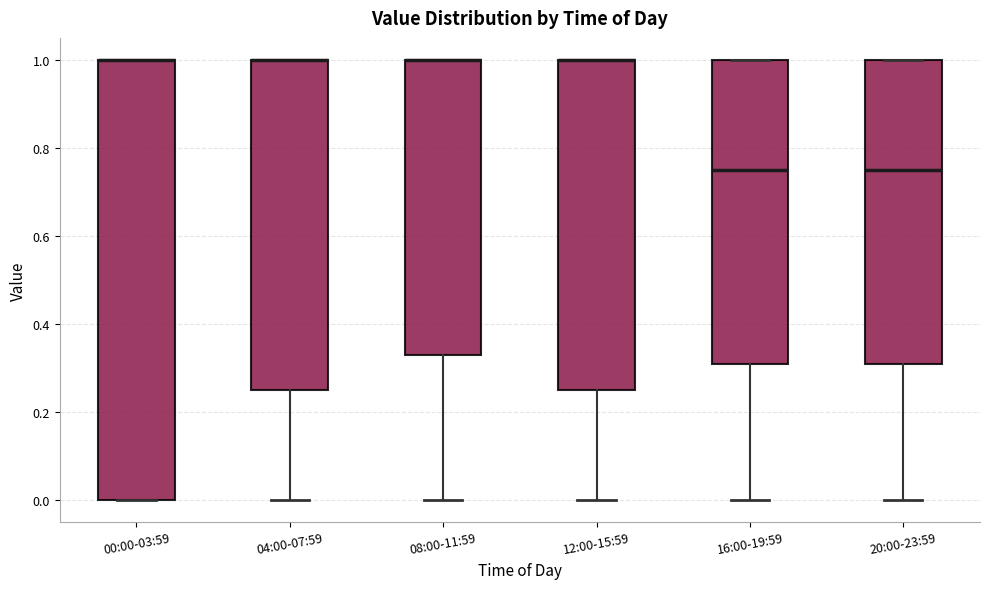

Where does the lower whisker of the box for 12:00-15:59 end on the y-axis? The values are not printed on the chart, so give them approximately, as read against the axis.

0.00